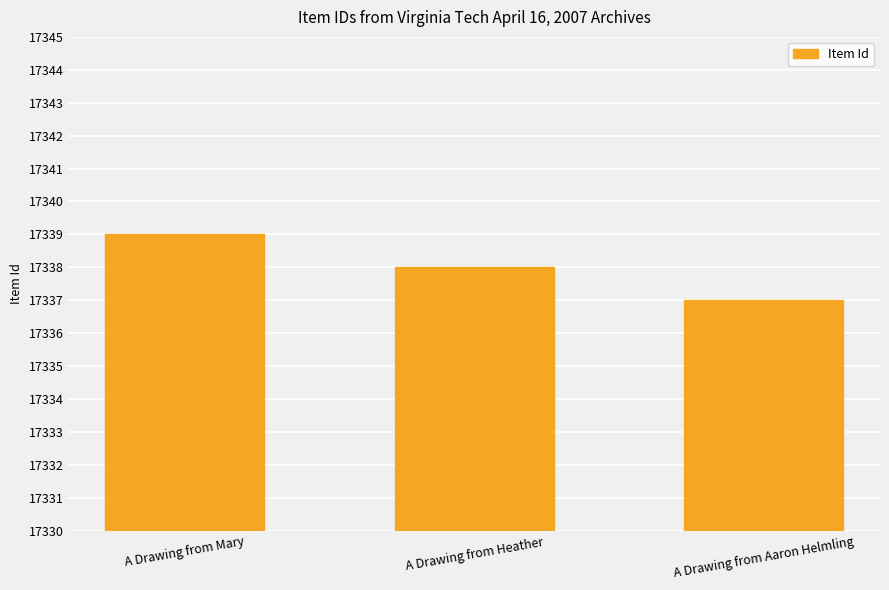

Between A Drawing from Mary and A Drawing from Heather, which is larger?

A Drawing from Mary